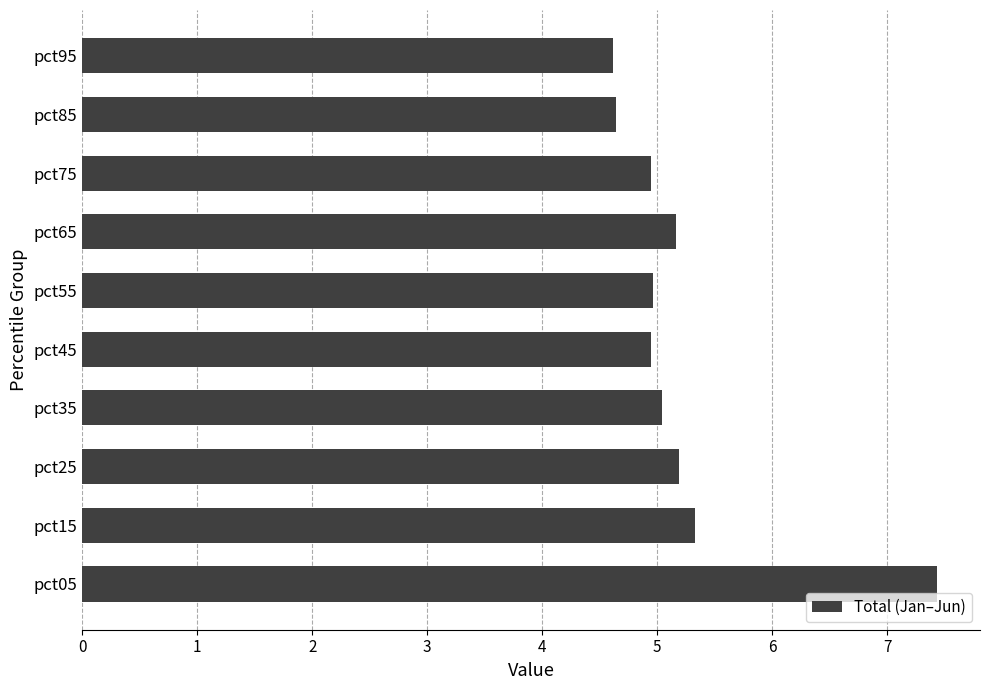

What is the minimum value shown in the chart?

4.6